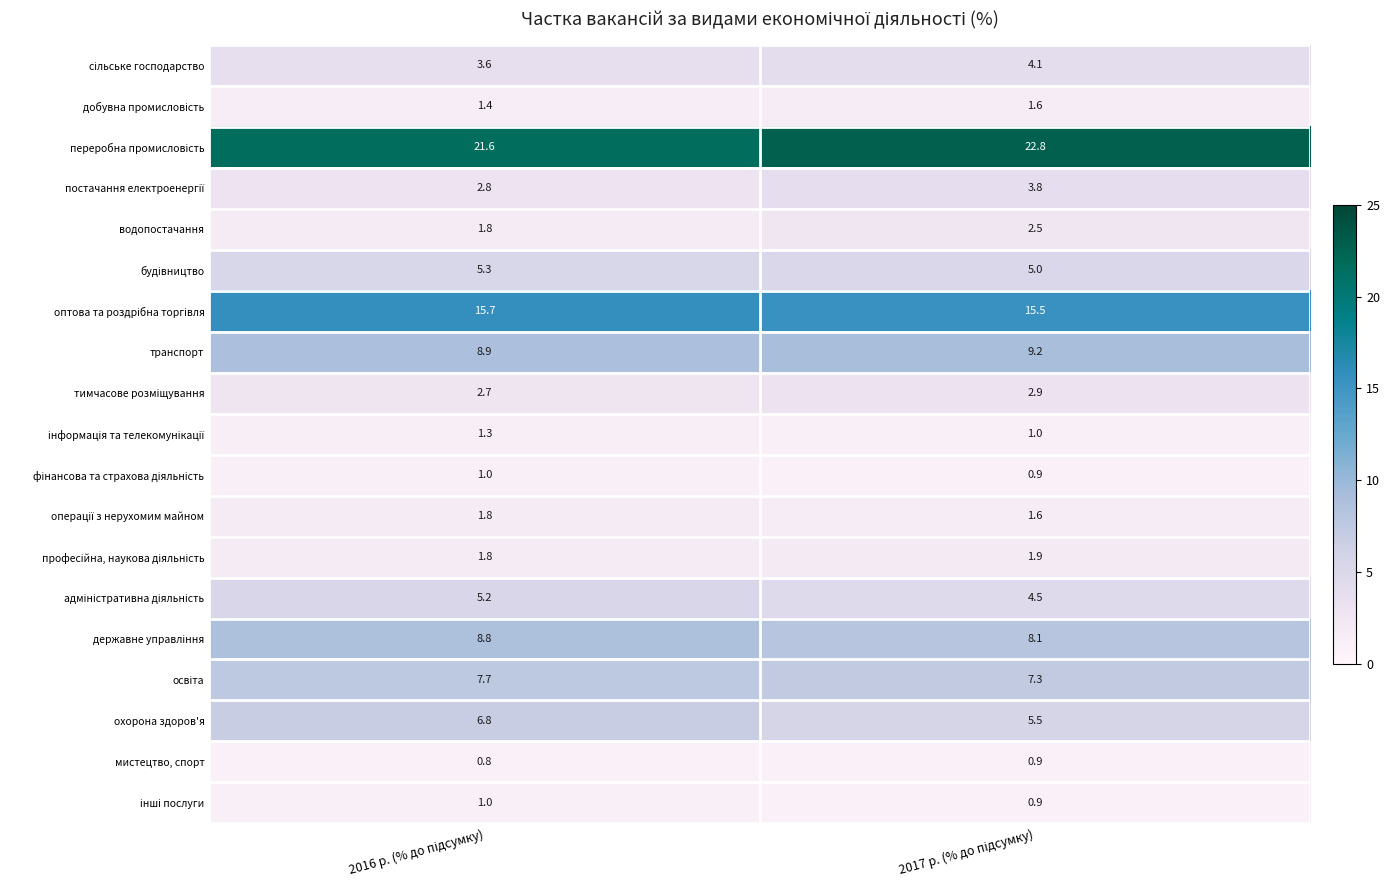

At how many categories does at least one series exceed 18?

2